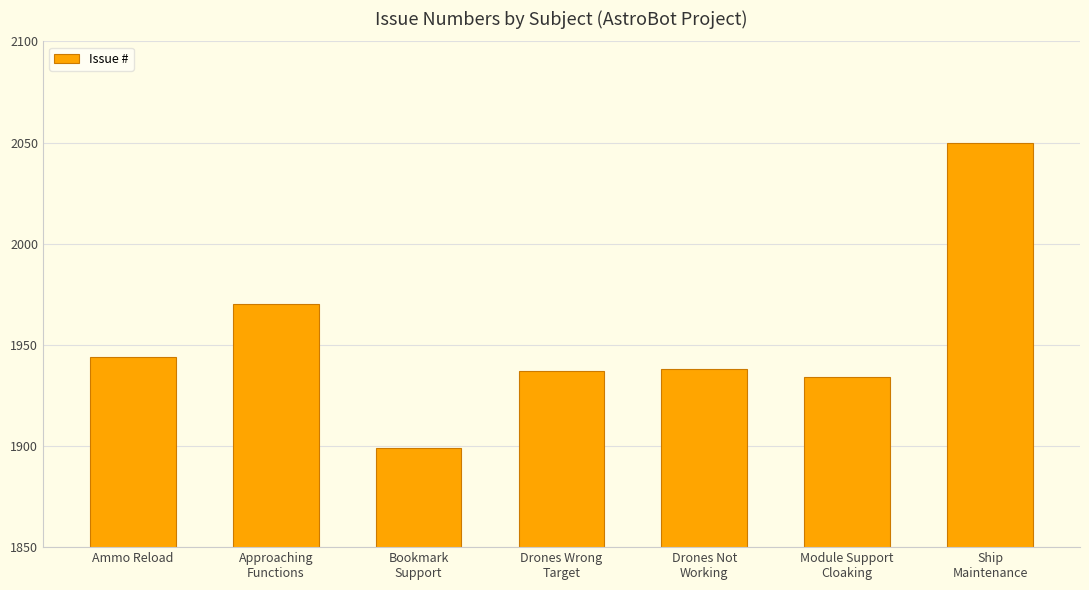

What is the value of the 4th bar from the left?

1937